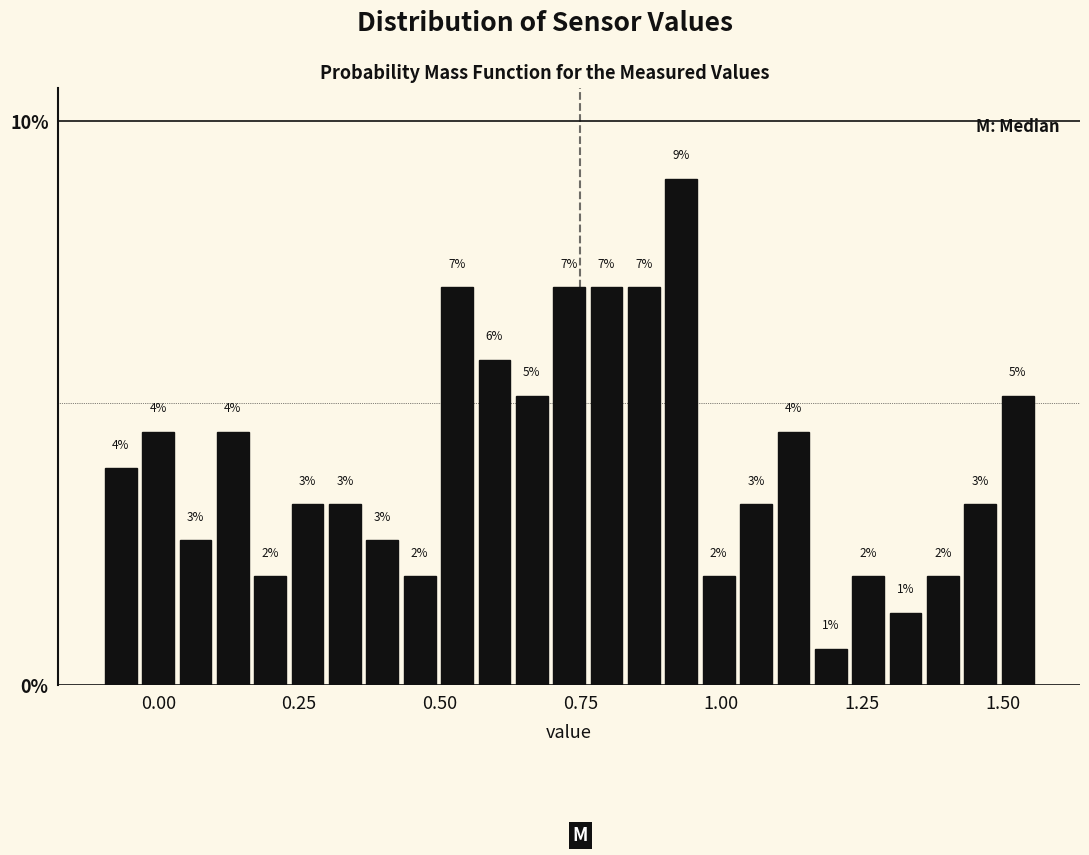

Around what value on the x-axis is the tallest bar? Give the approximate position of its centre, as read against the axis.

0.95